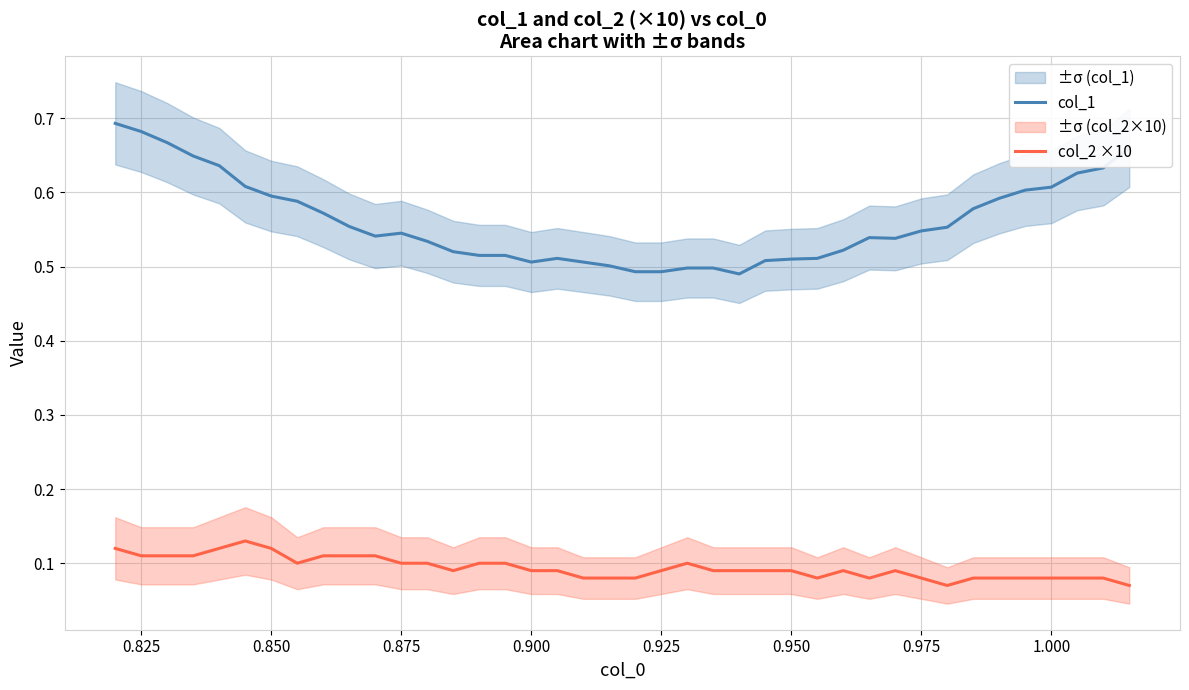

Does the chart have visible grid lines?

Yes